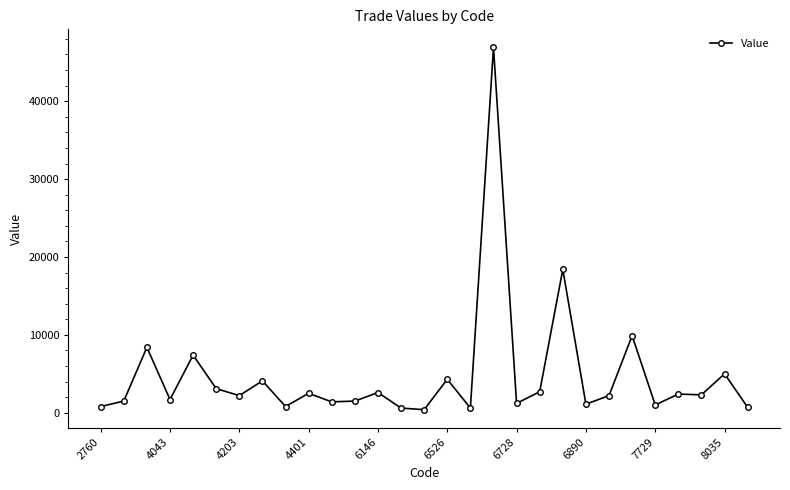

What is the average value?

4748